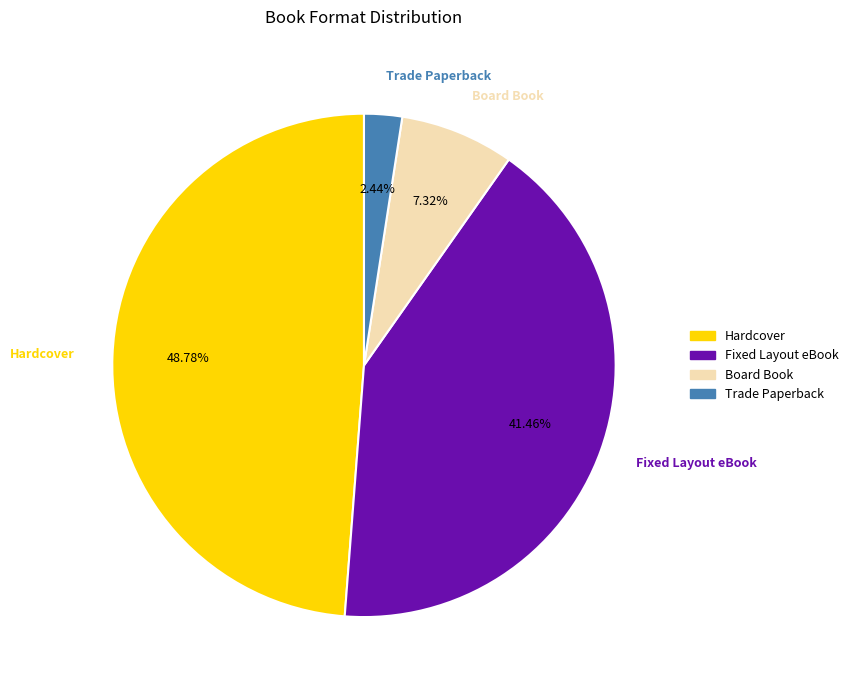

To the nearest percent, what portion does Board Book represent?

7%